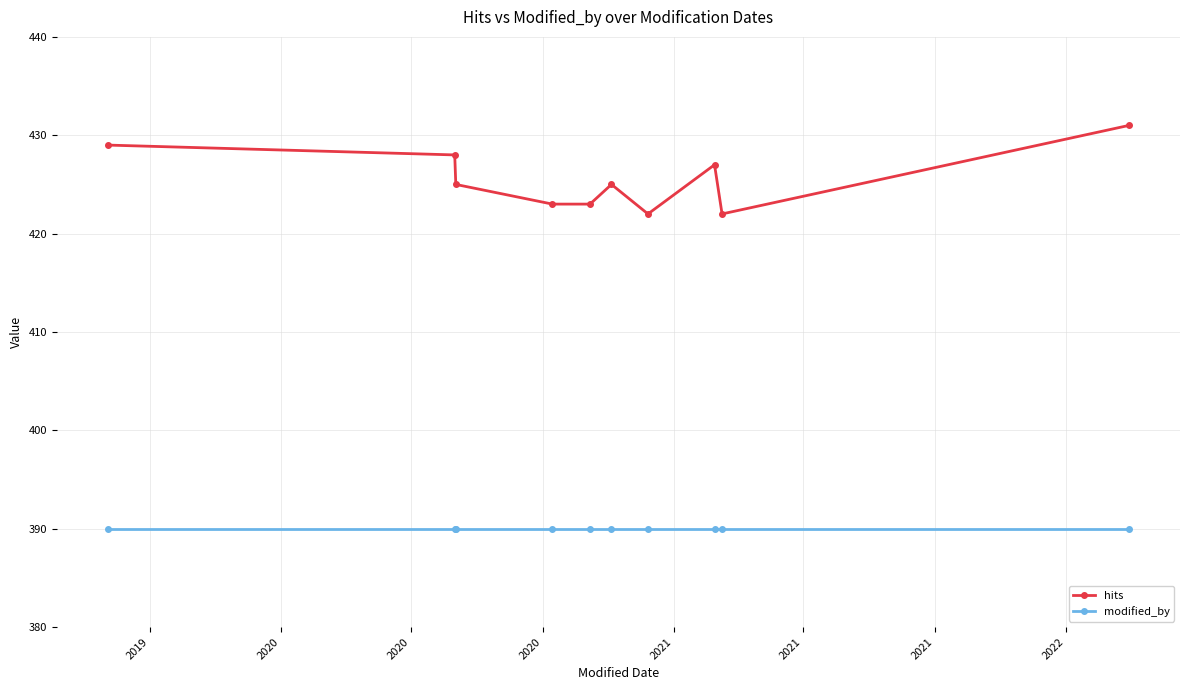

How many lines are shown in the chart?

2